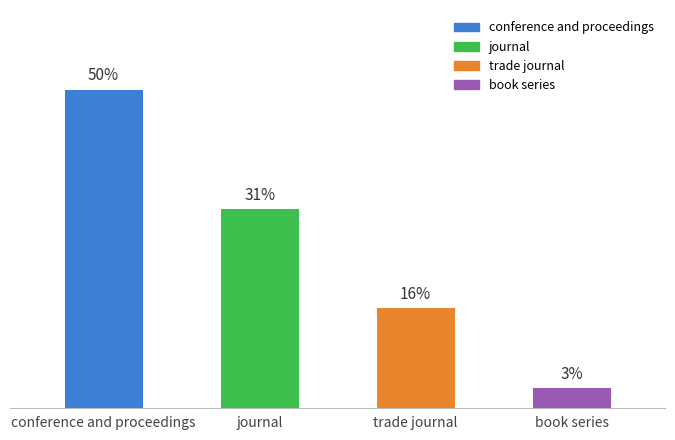

Does the chart contain any negative values?

No